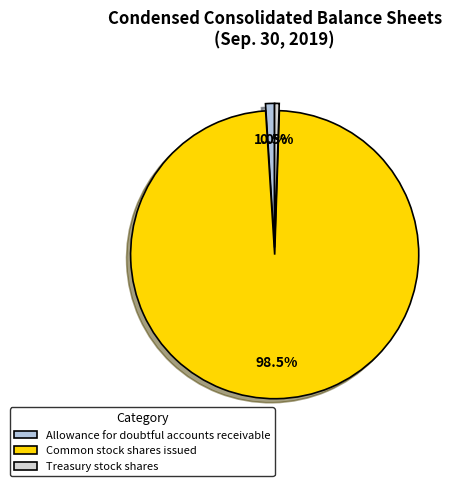

True or false: Allowance for doubtful accounts receivable accounts for 11% of the total.

False